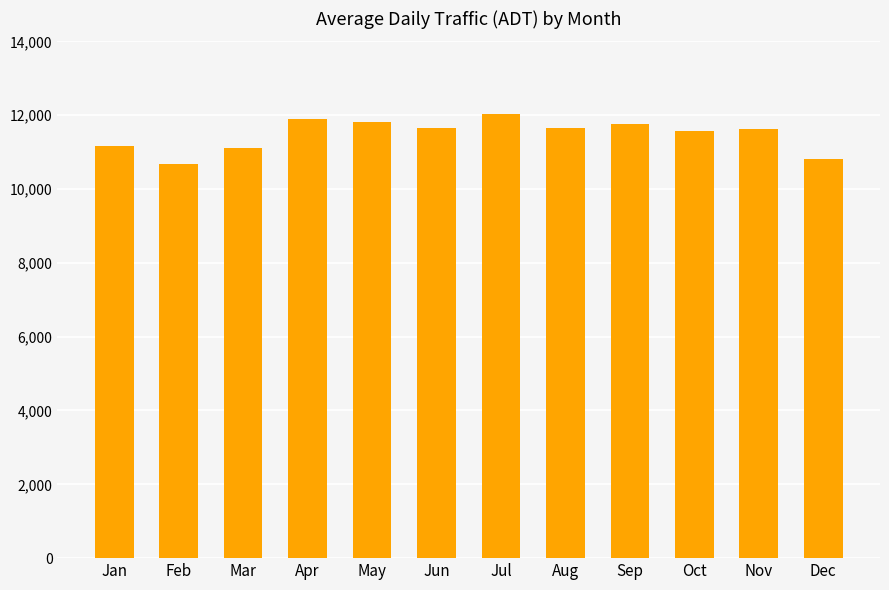

How many series are shown in this chart?

1